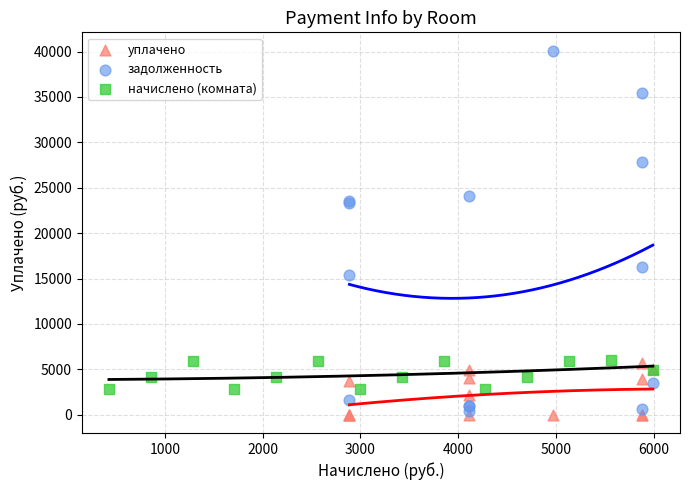

Which series contains the lowest Y value?

уплачено